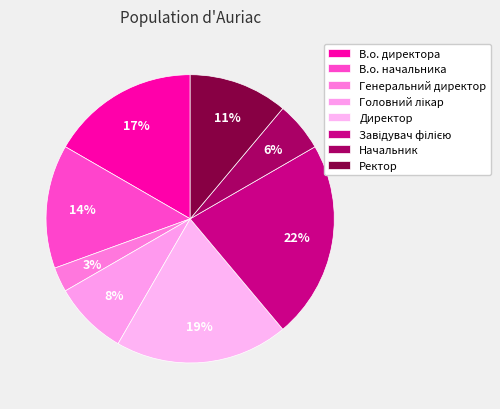

Which slice is the smallest?

Генеральний директор